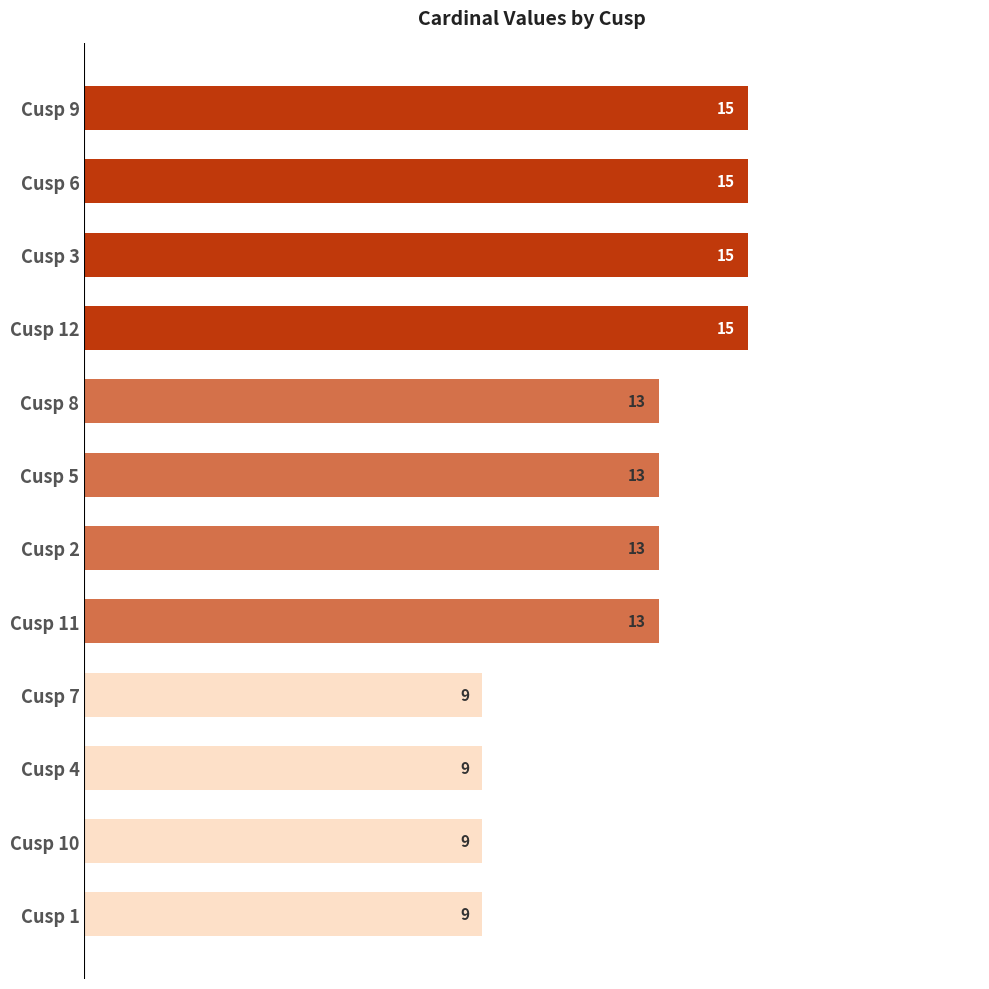

What is the label of the 11th bar from the top?

Cusp 10